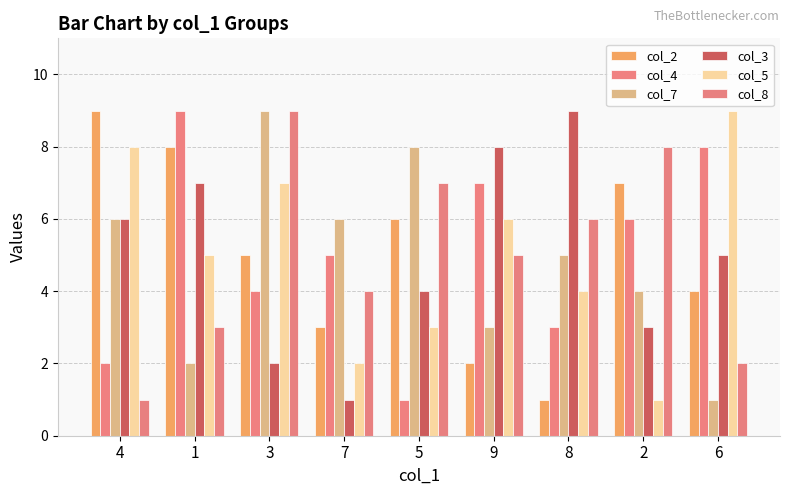

How many groups of bars are there?

9